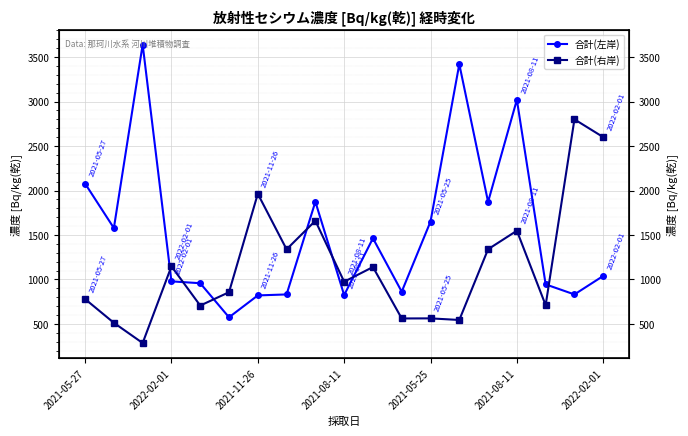

Is it true that 合計(右岸) equals 2483 at 8?

False